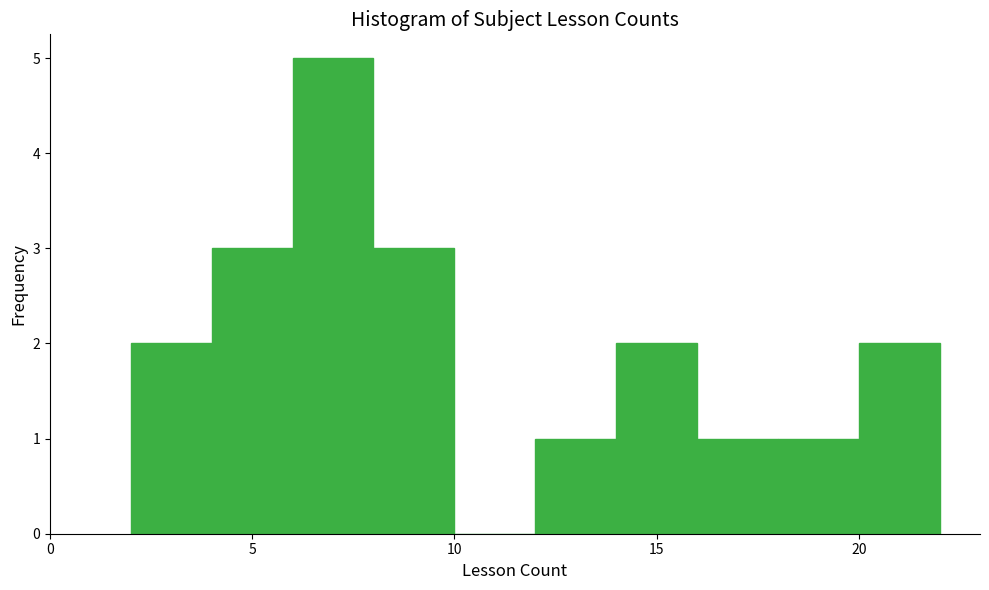

Reading left to right, transcribe this chart: for each bar, give the range it covers on the x-axis and its height. The values are not printed on the chart, so give them approximately, as read against the axis.

2 to 4: 2
4 to 6: 3
6 to 8: 5
8 to 10: 3
10 to 12: 0
12 to 14: 1
14 to 16: 2
16 to 18: 1
18 to 20: 1
20 to 22: 2